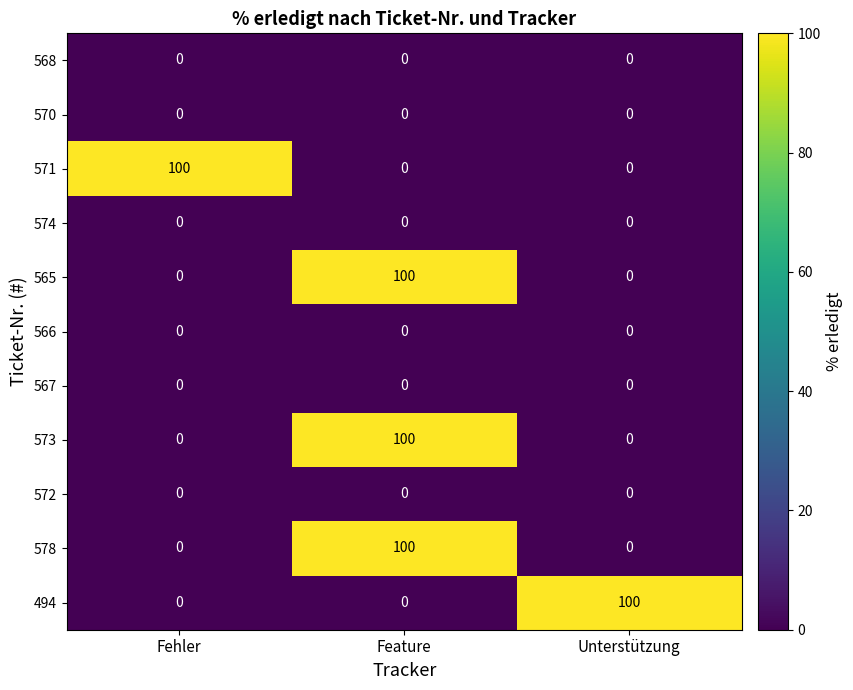

How many 571 values are between 0 and 100?

3